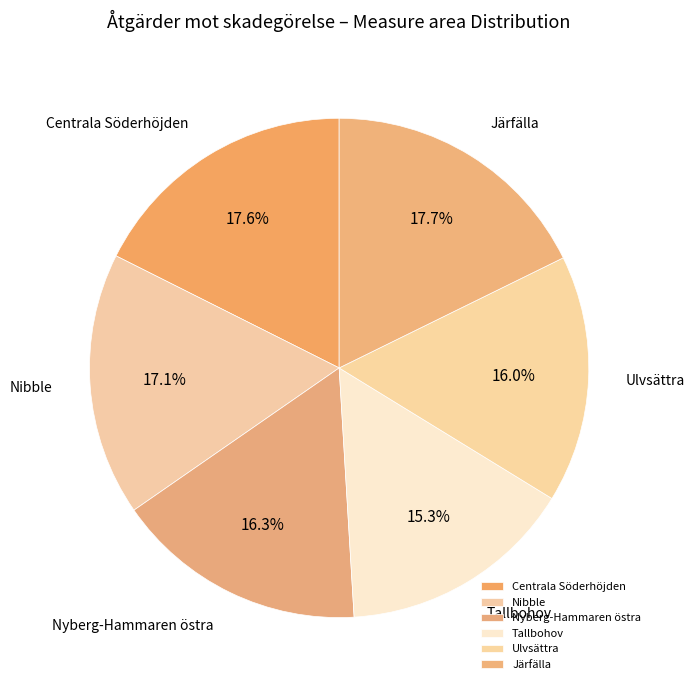

To the nearest percent, what percentage of the pie is Nyberg-Hammaren östra?

16%